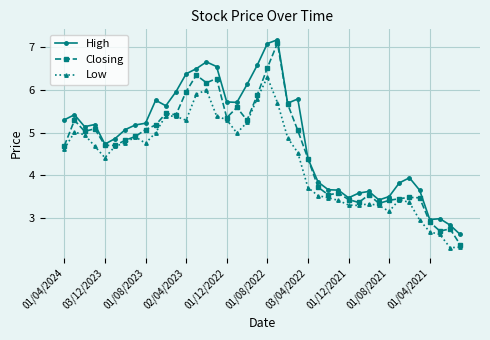

True or false: Closing has more than 0 points higher than both neighbors.

True